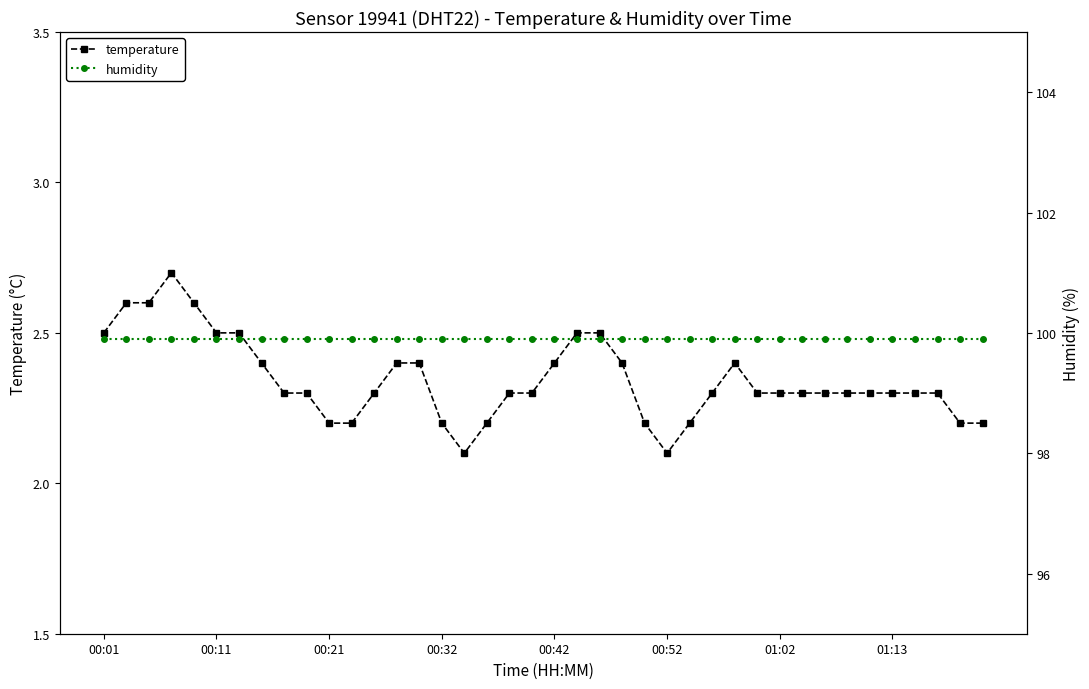

True or false: temperature has a value of 1.4 at 22.

False